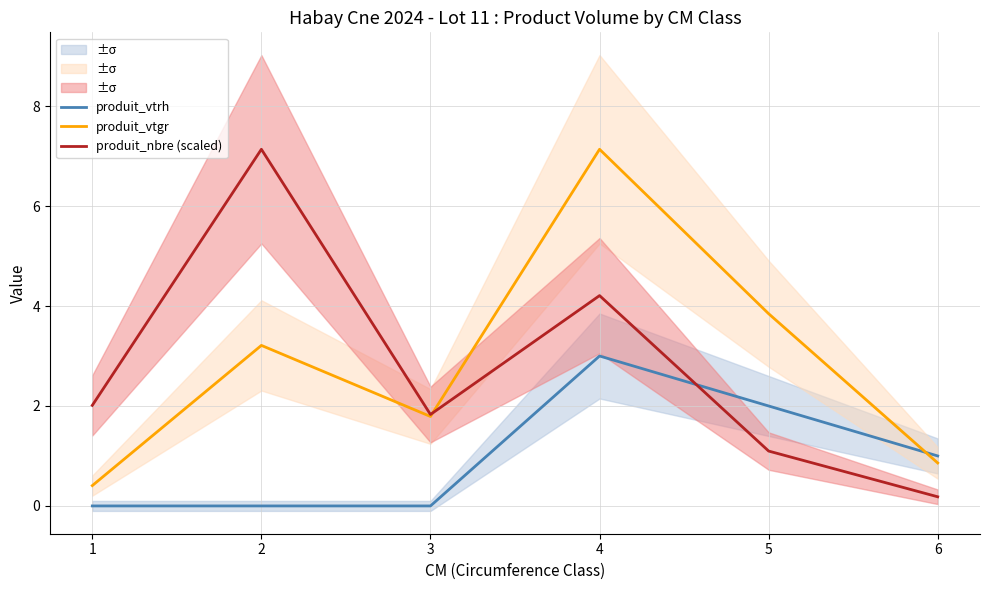

True or false: produit_nbre (scaled) and produit_vtrh intersect in this chart.

True